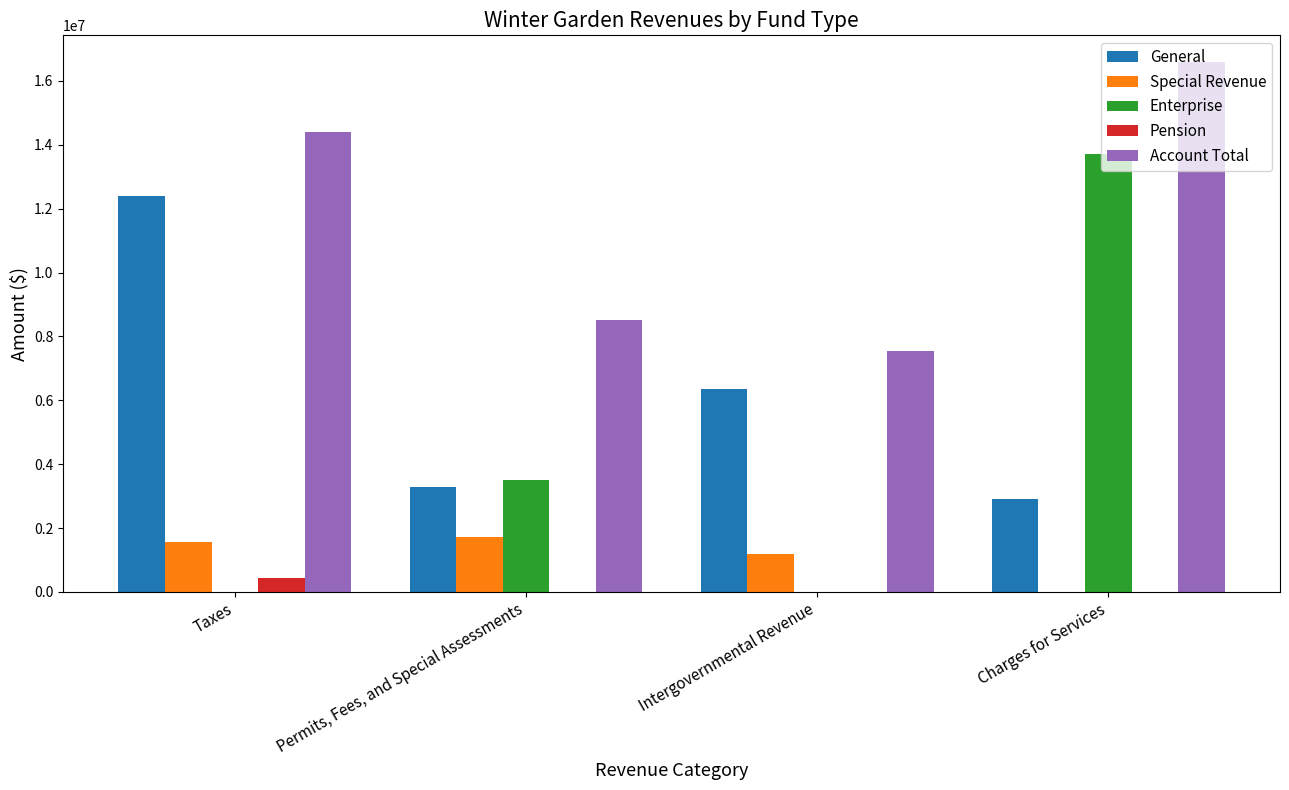

How many groups of bars are there?

4